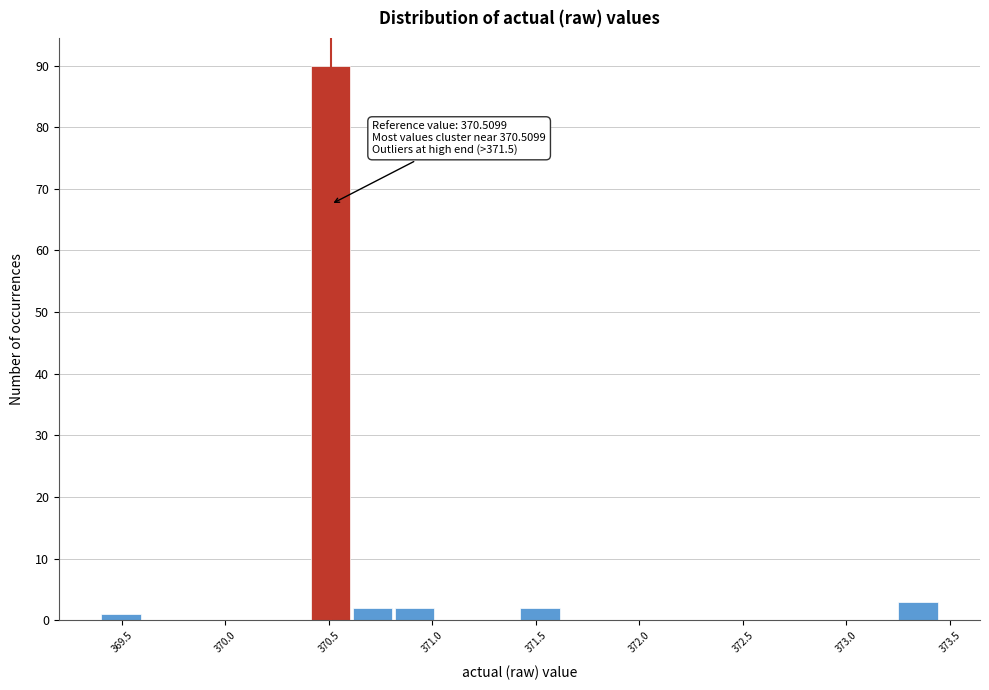

Which range on the x-axis has the tallest bar?

370.40 to 370.60